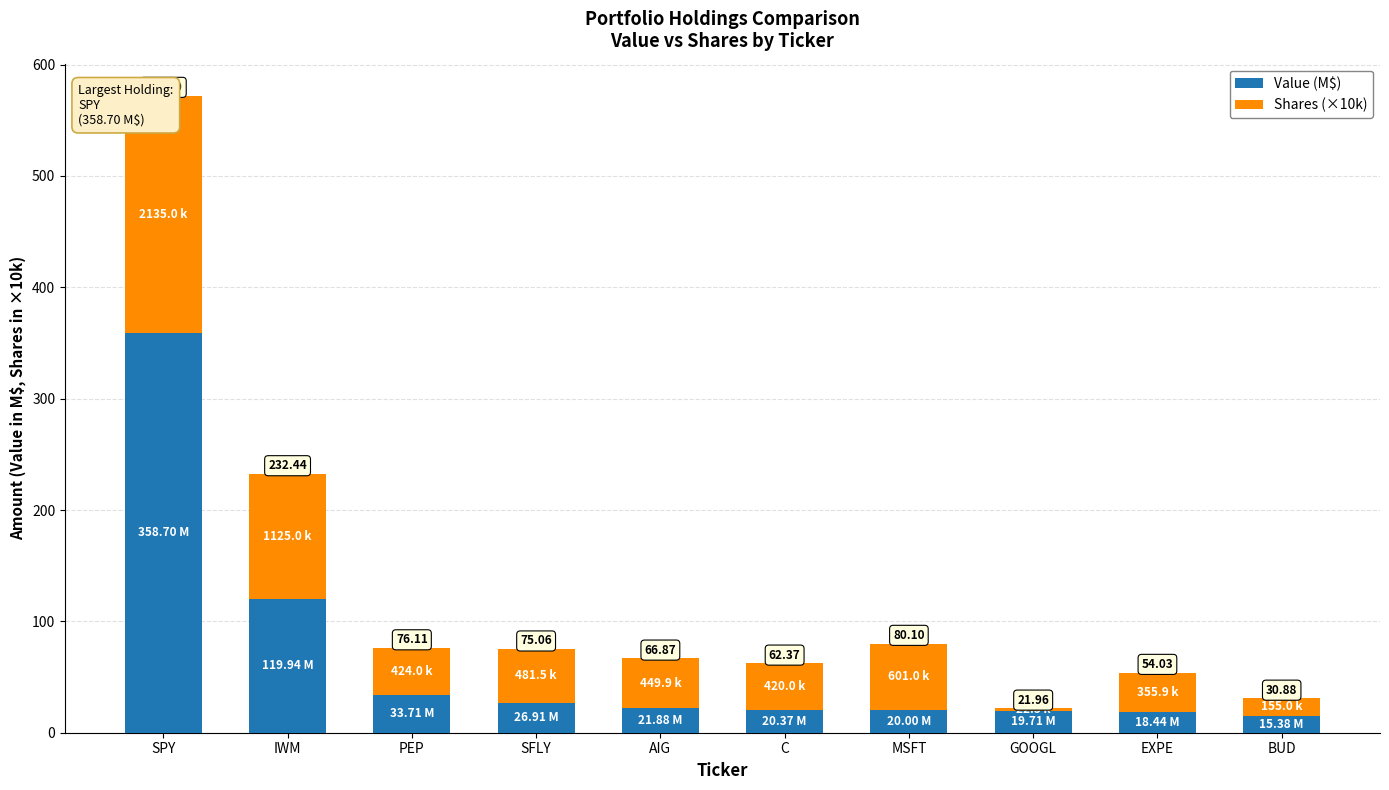

What are all the series names shown in the legend?

Value (M$), Shares (×10k)